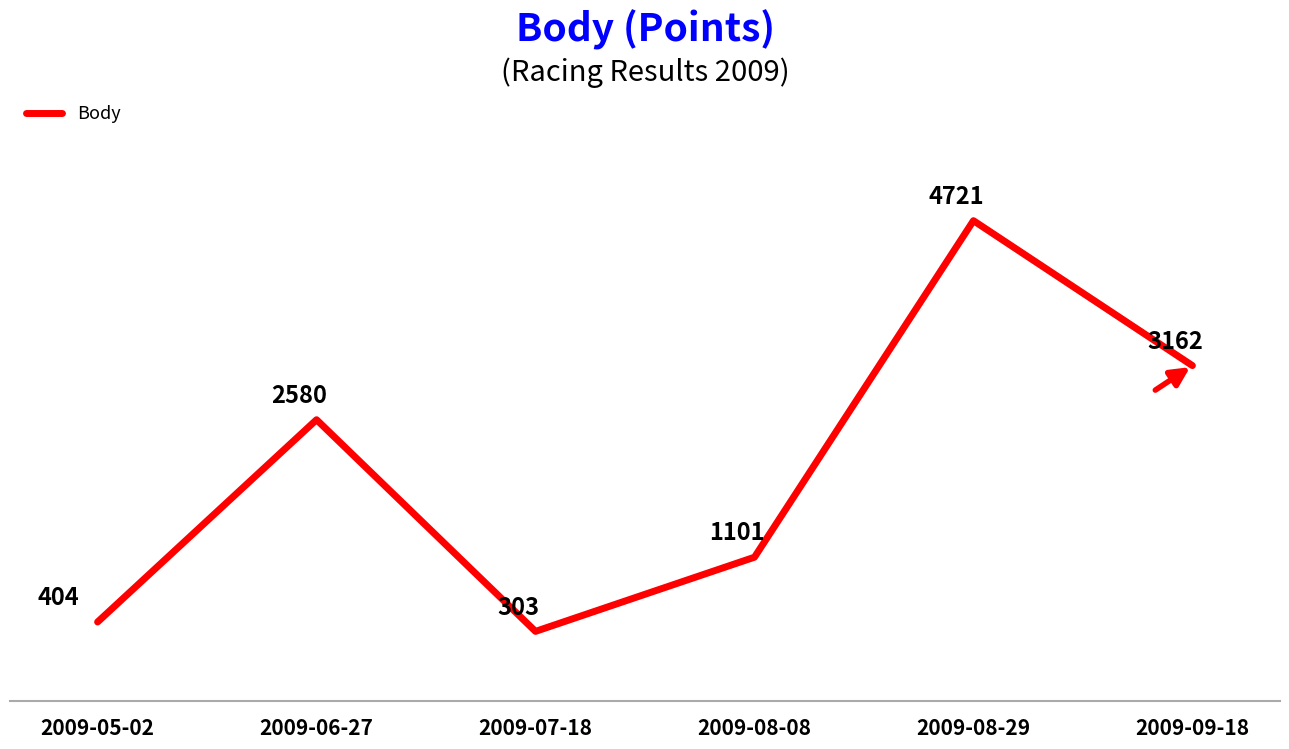

List the labels in order of value, largest first.

2009-08-29, 2009-09-18, 2009-06-27, 2009-08-08, 2009-05-02, 2009-07-18